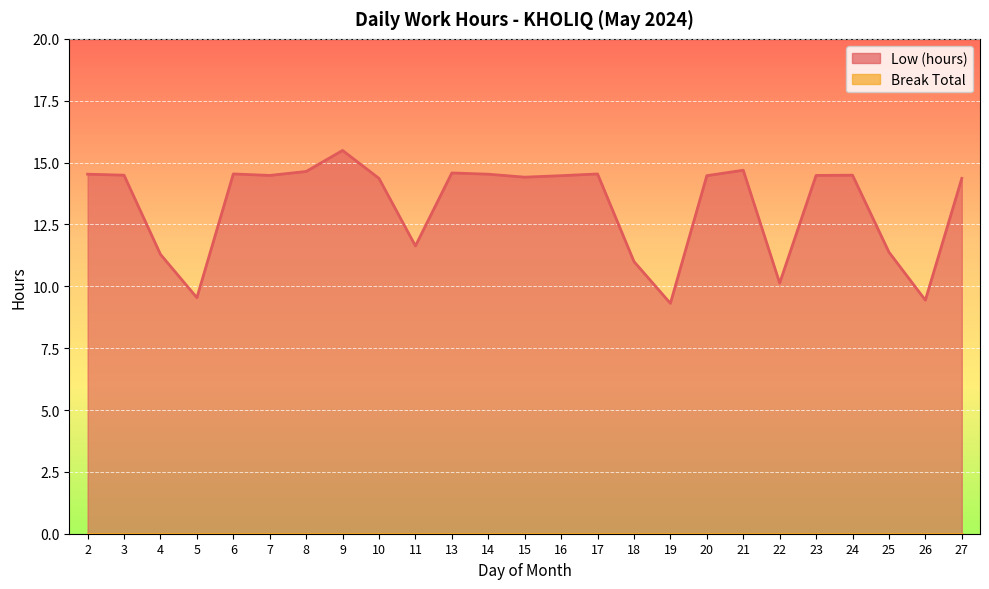

What is the approximate value at 23?

14.5